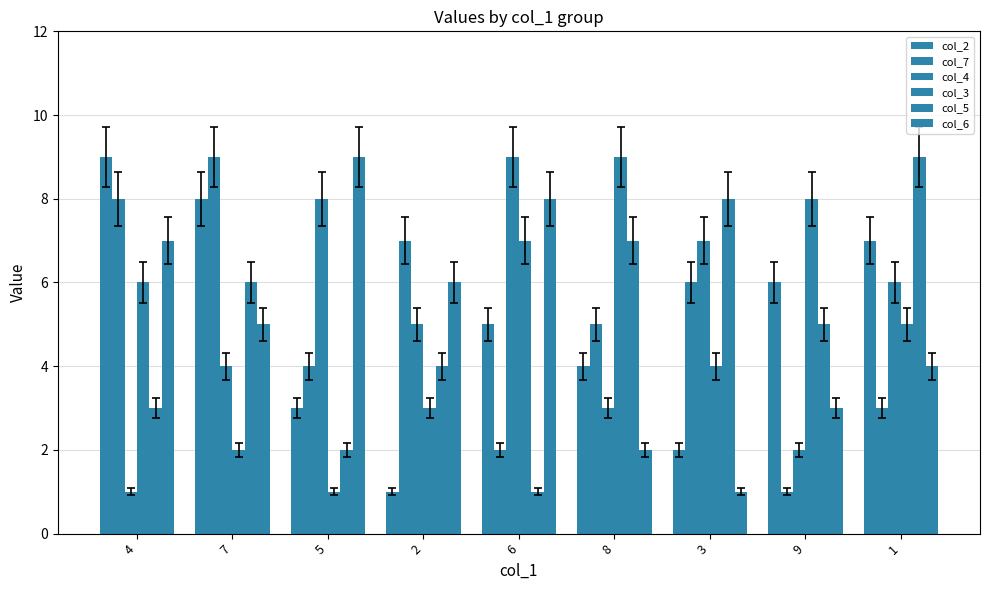

At which label does col_7 reach its peak?

7